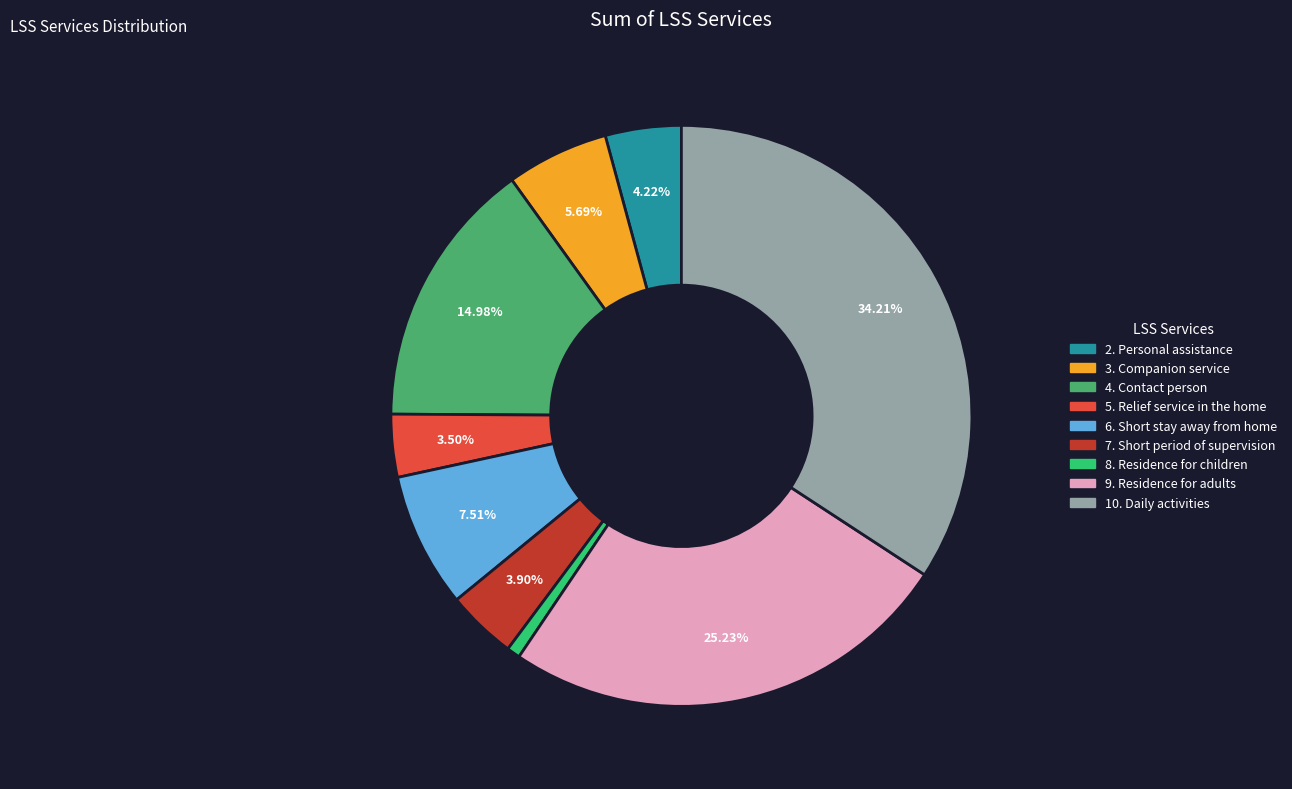

To the nearest percent, what is the average slice percentage?

11%